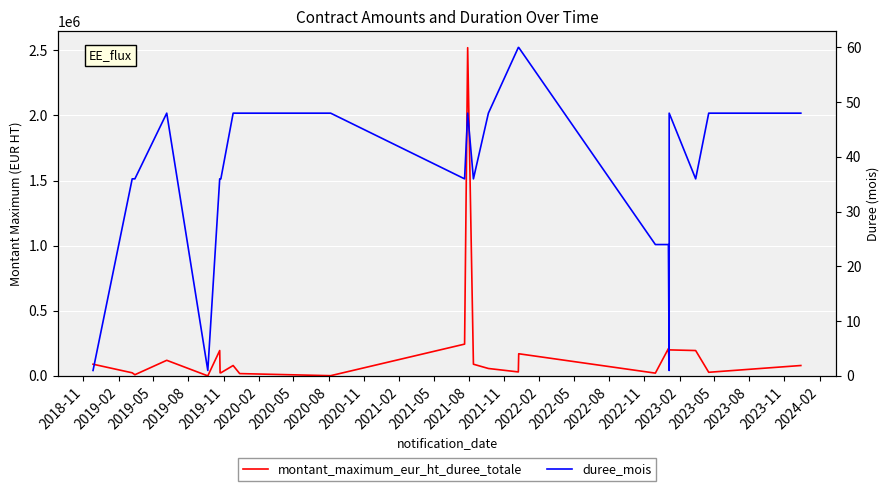

How many duree_mois values are between 36 and 48?

17